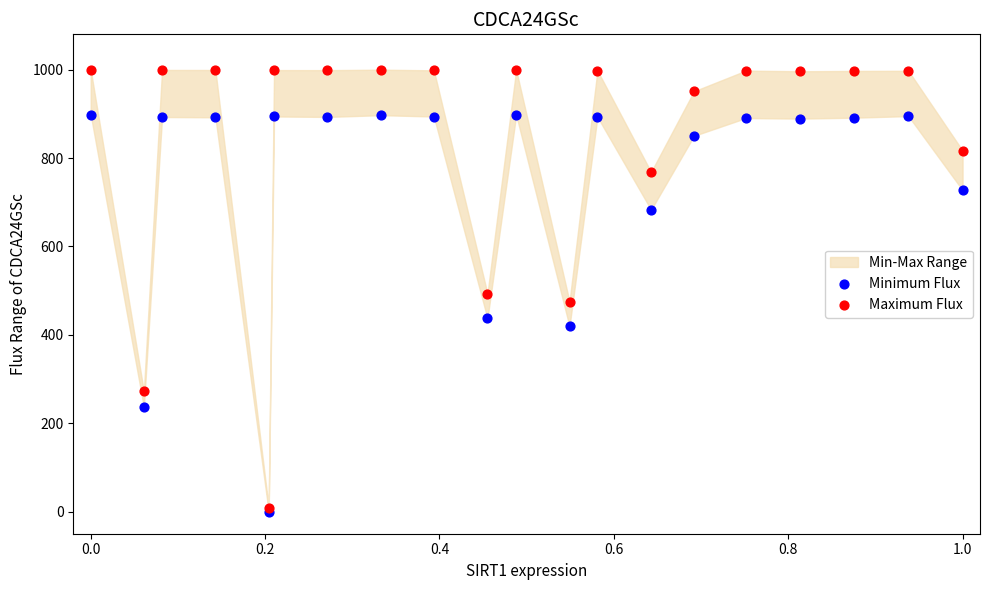

In the Minimum Flux series, what Y value is closest to 449?

437.1